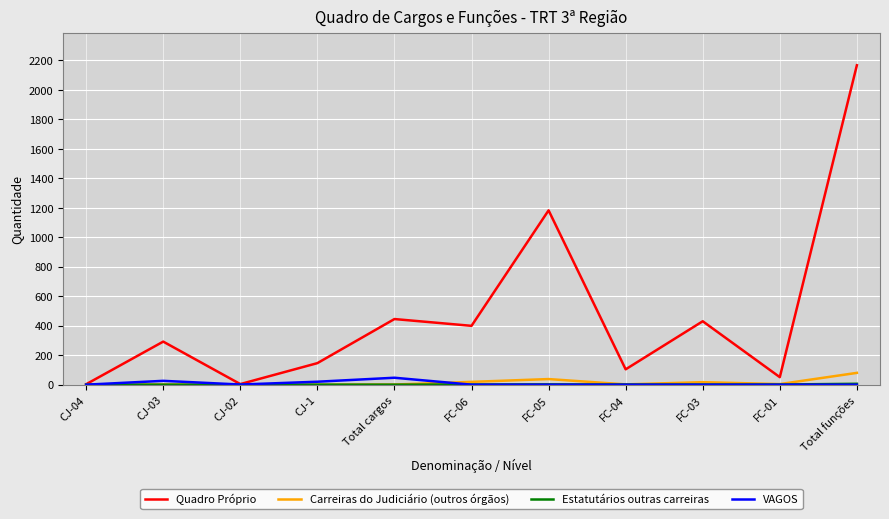

At which category is the sum across all series the highest?

Total funções